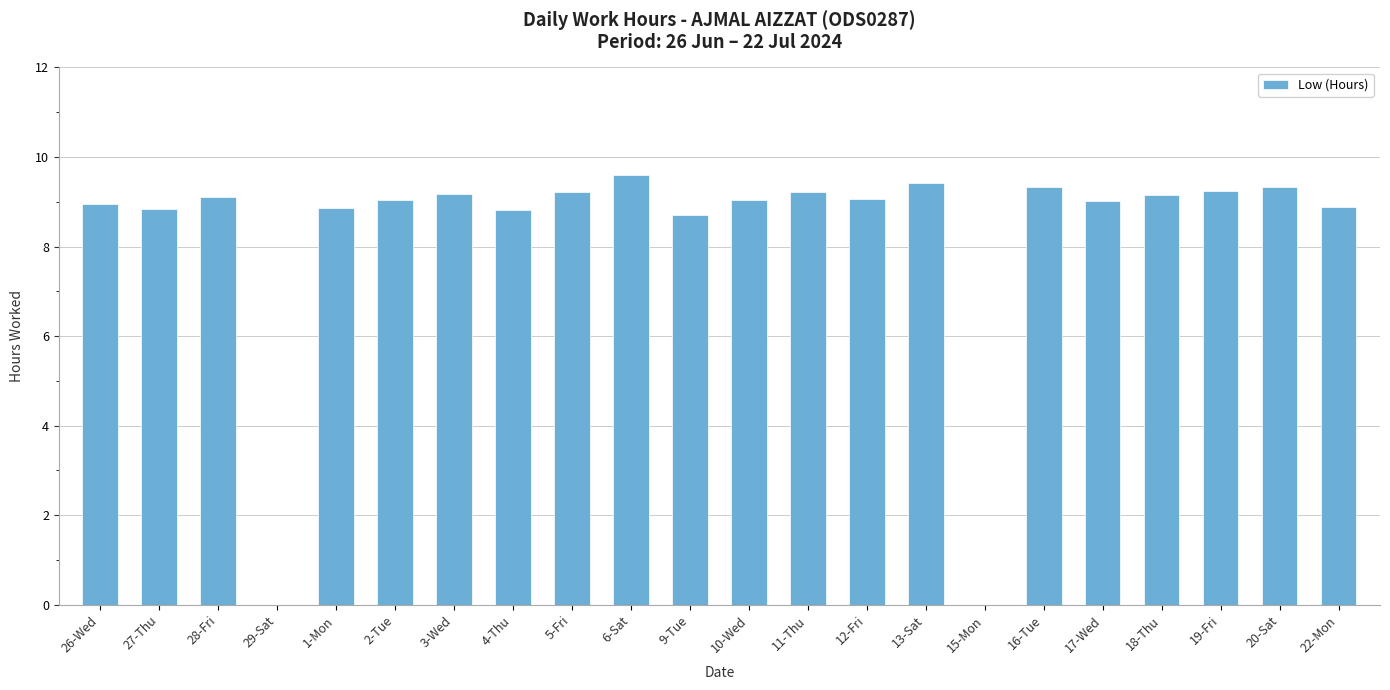

How many distinct data groups are displayed?

1